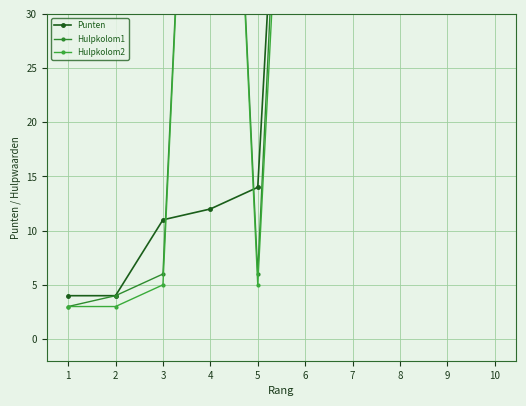

What value does the Punten series have at 8, to the nearest 50?

100